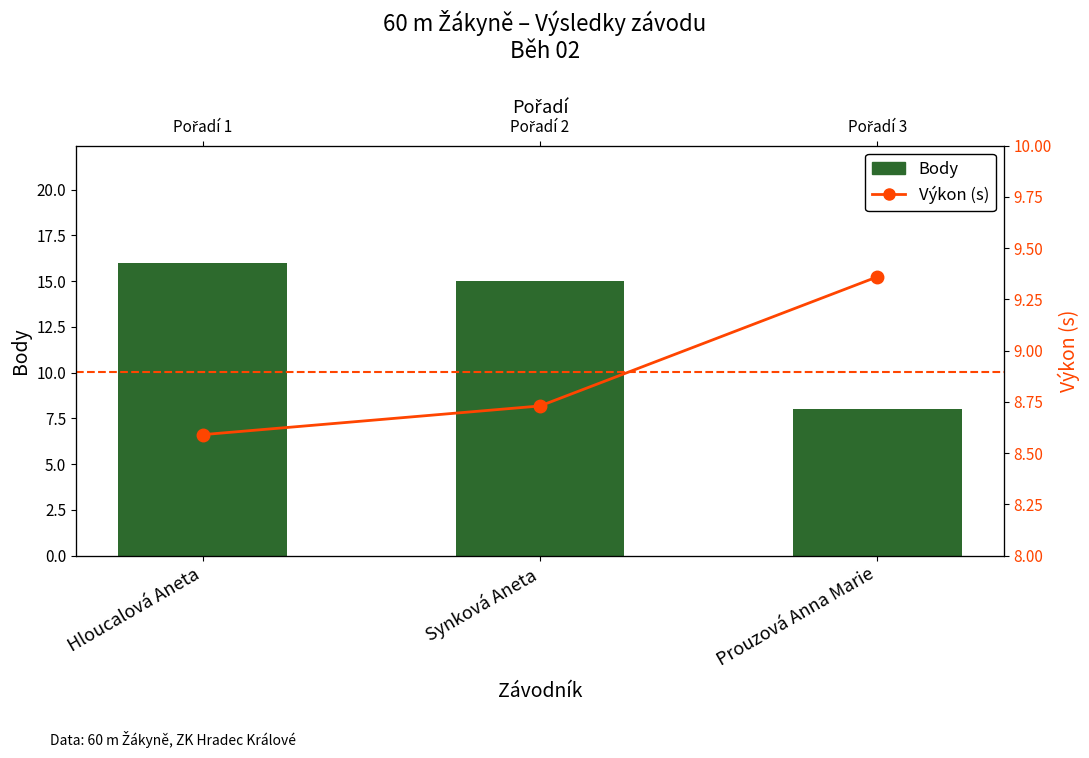

Rank the series at Hloucalová Aneta from highest to lowest value.

Body, Výkon (s)